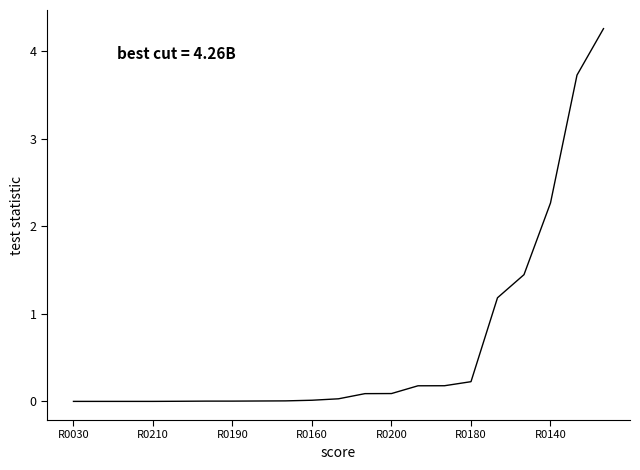

What is the difference between the maximum and minimum values?

4.3